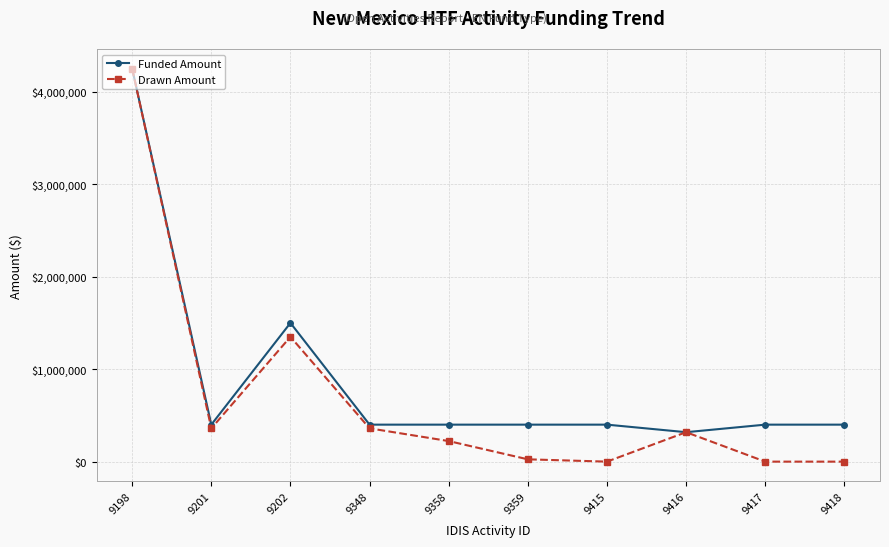

At which category is the sum across all series the highest?

9198